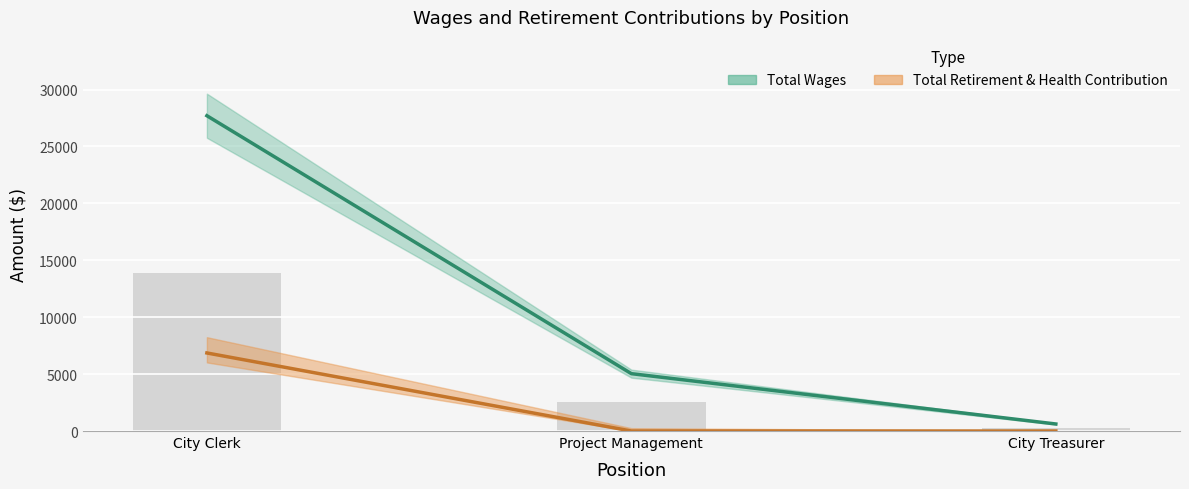

What is the difference between the second highest and minimum values in the Total Wages series?

4422